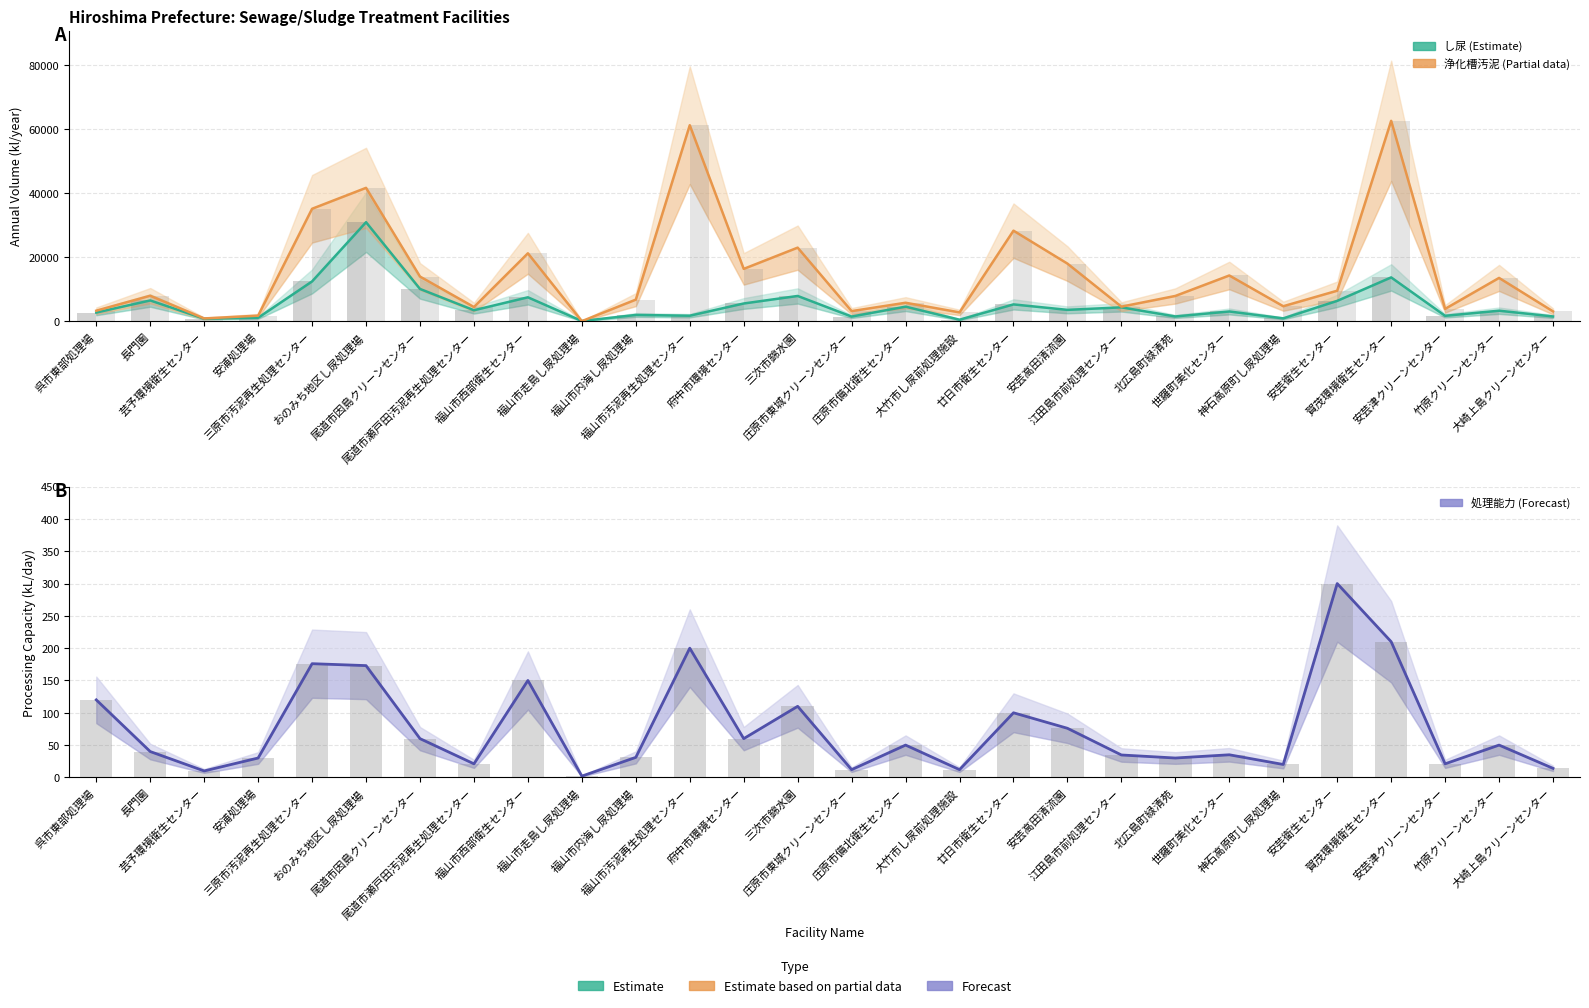

What is the sum of all し尿 (Estimate) values?

144998.0